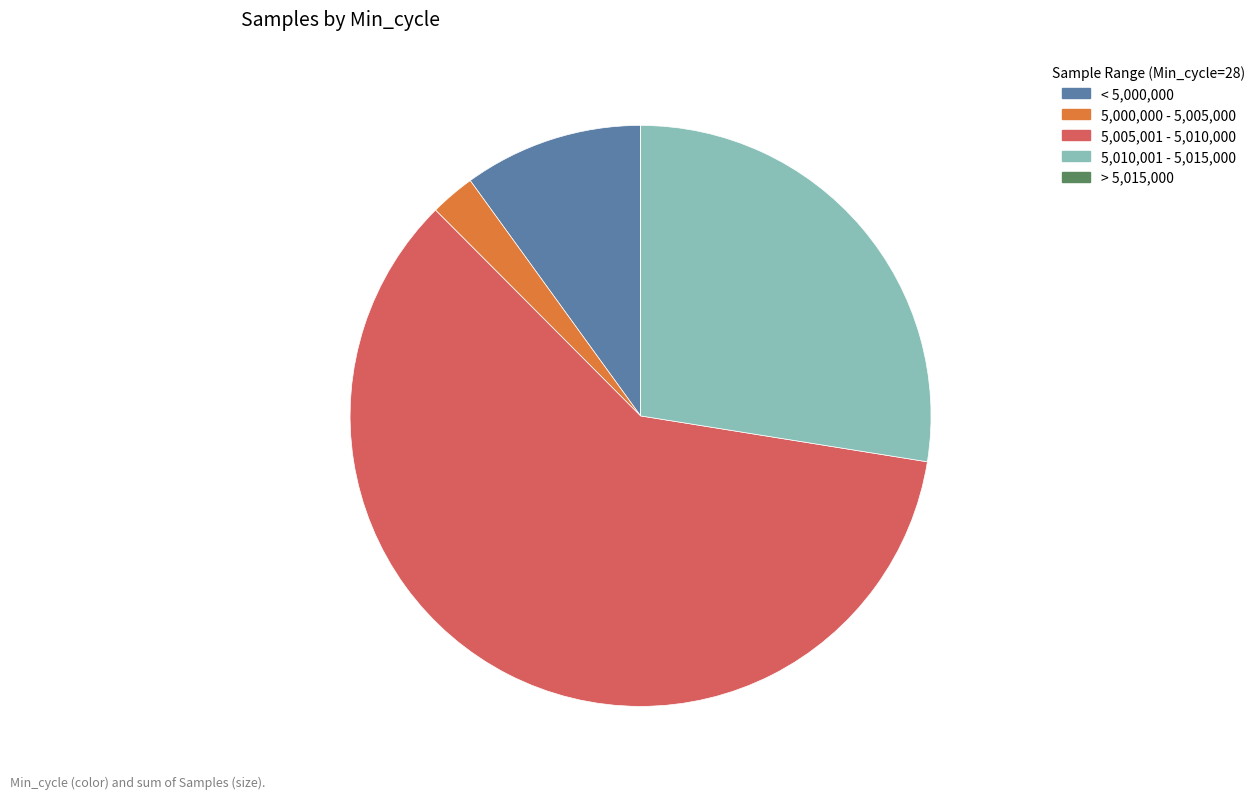

What is the largest slice in the pie chart?

5,005,001 - 5,010,000